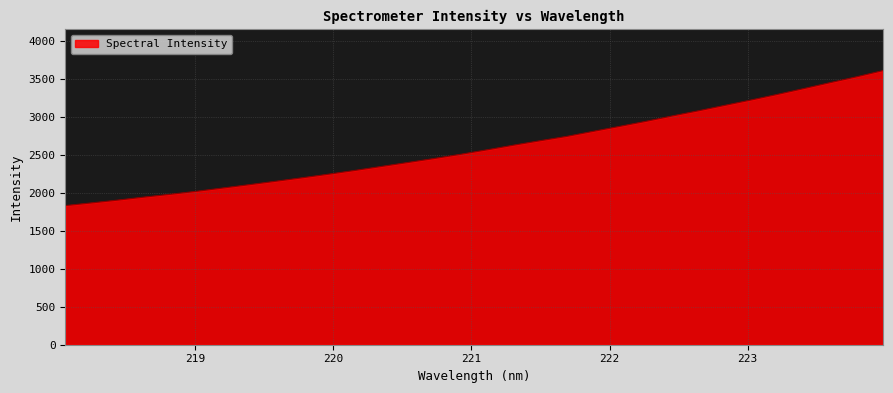

How many lines are shown in the chart?

1